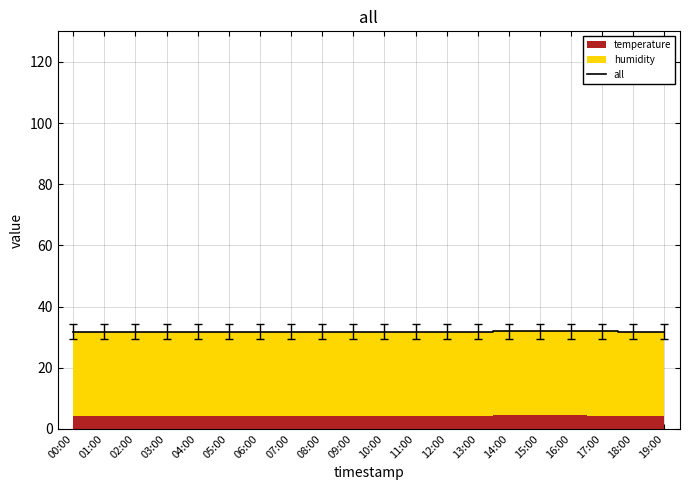

The chart shows a value of 31.9 at 15:00. True or false?

True